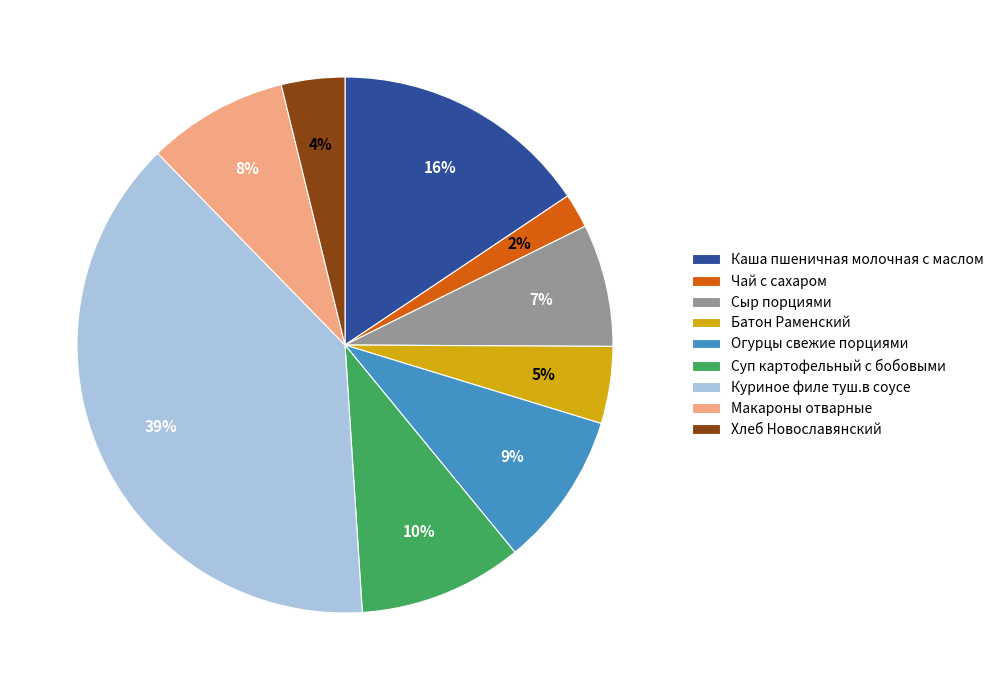

What is the smallest slice in the pie chart?

Чай с сахаром